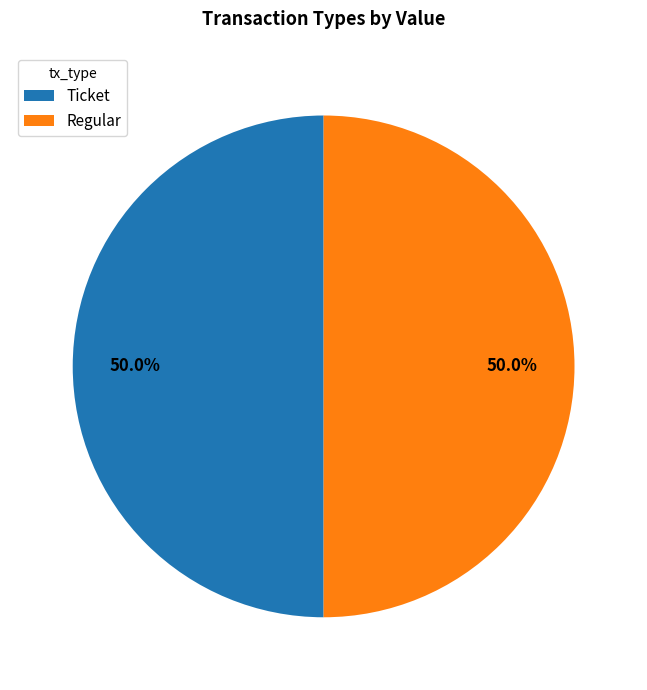

Approximately how many times larger is the value at Ticket compared to Regular?

1.0